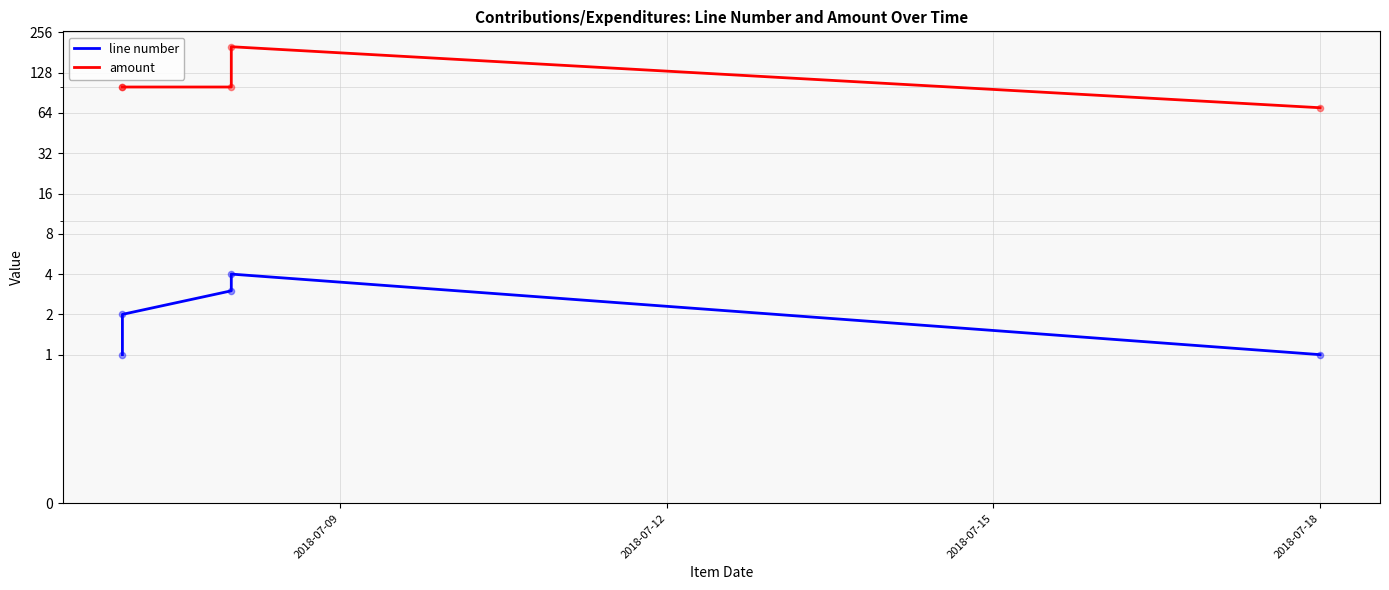

Is the value of line number at 2018-07-15 greater than the value of amount at 2018-07-12?

No